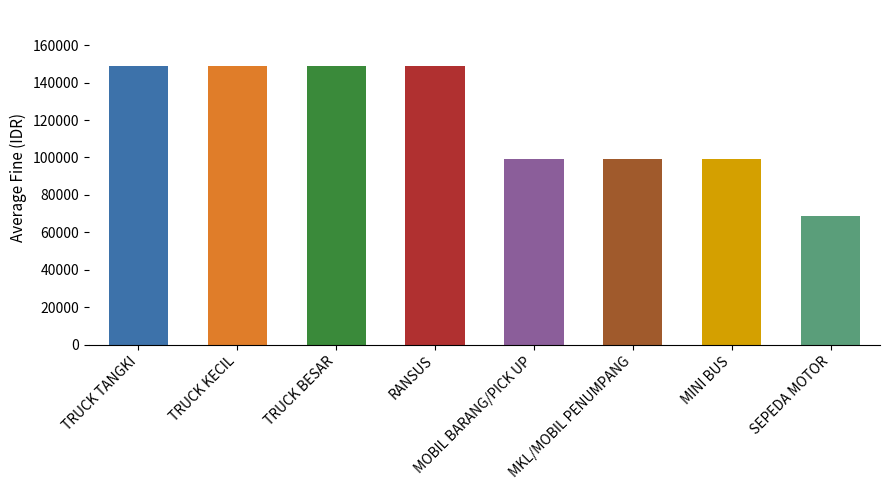

What is the label of the 3rd bar from the left?

TRUCK BESAR